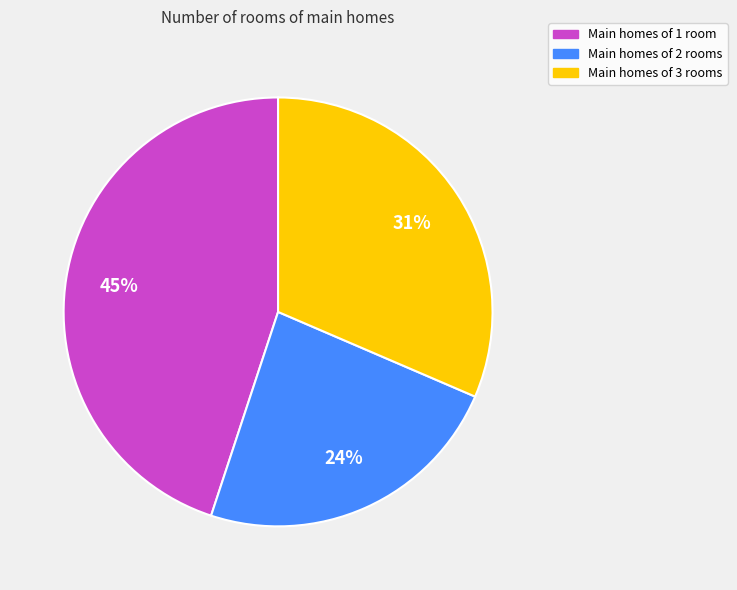

Is there any slice that represents more than half of the pie?

No